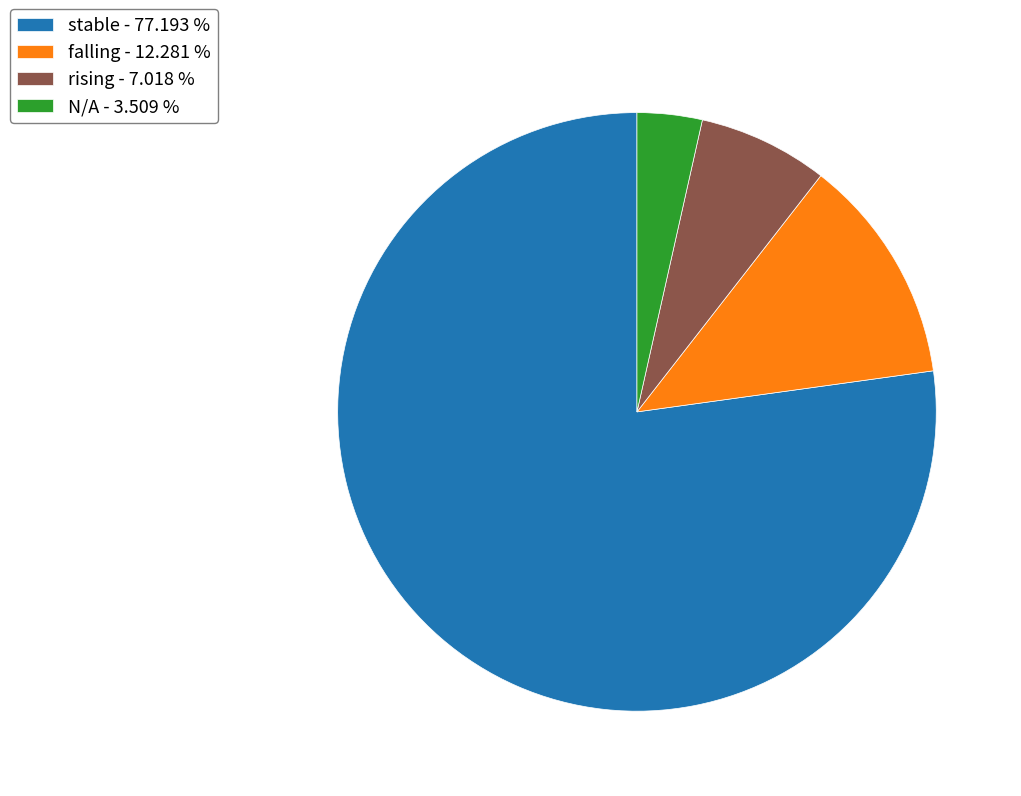

Does stable - 77.193 % account for over 50% of the chart?

Yes